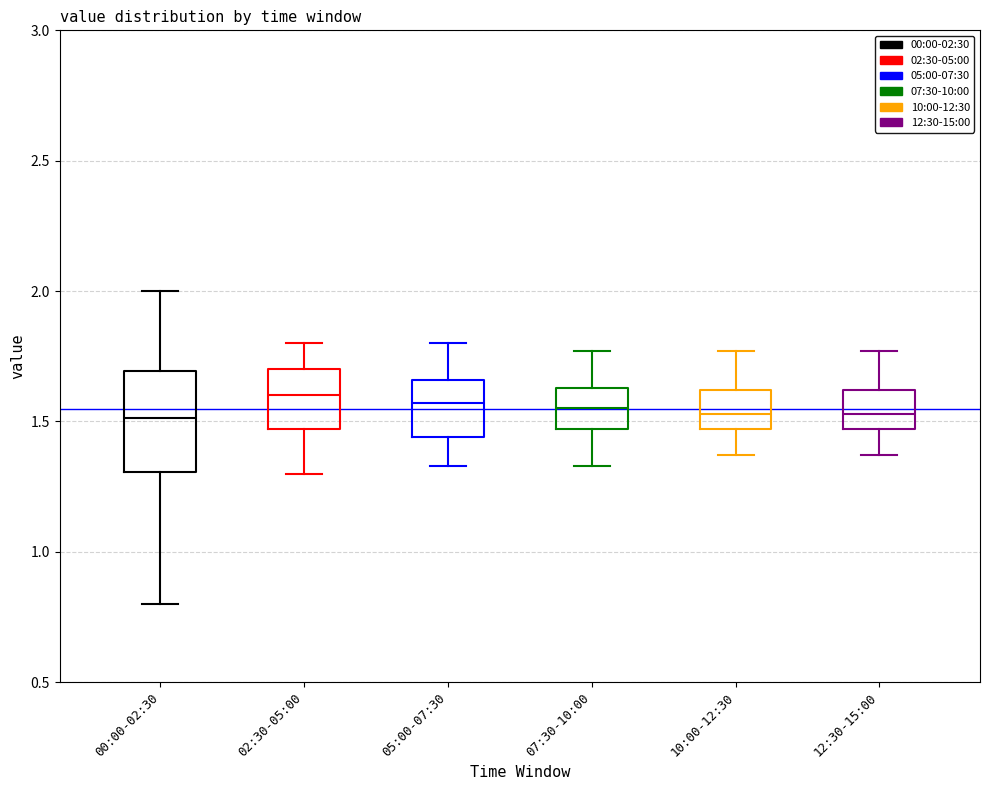

Reading left to right, transcribe this box plot: for each box, give where its median line is, the range the box spans, and where its two whiskers end, as read against the y-axis. The values are not printed on the chart, so give them approximately, as read against the axis.

00:00-02:30: median 1.50, box 1.30 to 1.70, whiskers 0.80 to 2.00
02:30-05:00: median 1.60, box 1.45 to 1.70, whiskers 1.30 to 1.80
05:00-07:30: median 1.55, box 1.45 to 1.65, whiskers 1.35 to 1.80
07:30-10:00: median 1.55, box 1.45 to 1.65, whiskers 1.35 to 1.75
10:00-12:30: median 1.55, box 1.45 to 1.60, whiskers 1.35 to 1.75
12:30-15:00: median 1.55, box 1.45 to 1.60, whiskers 1.35 to 1.75